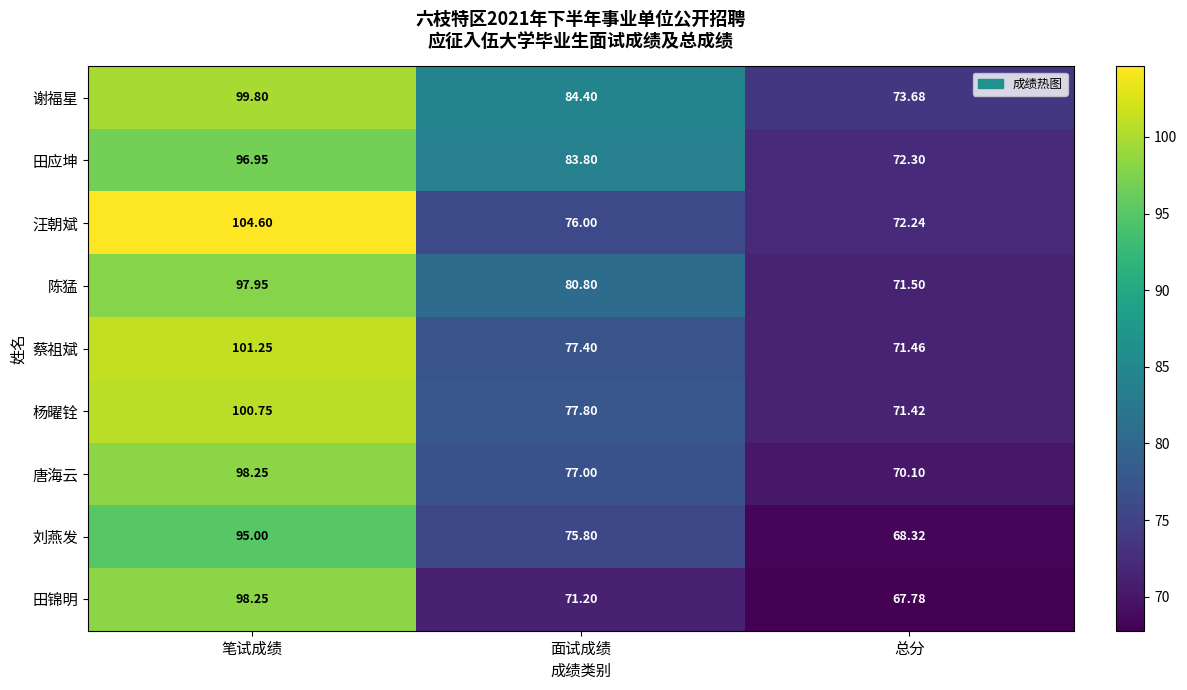

At which label does 田应坤 reach its peak?

笔试成绩